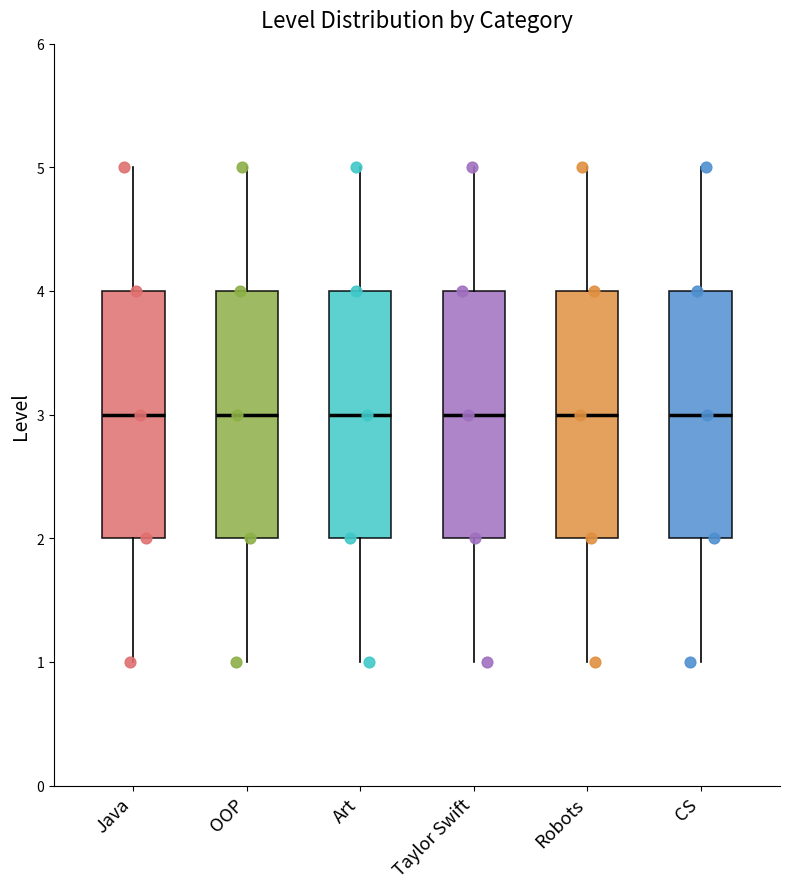

Reading left to right, read every box against the y-axis: the position of its median line, the range the box covers, and the ends of its whiskers. The values are not printed on the chart, so give them approximately, as read against the axis.

Java: median 3, box 2 to 4, whiskers 1 to 5
OOP: median 3, box 2 to 4, whiskers 1 to 5
Art: median 3, box 2 to 4, whiskers 1 to 5
Taylor Swift: median 3, box 2 to 4, whiskers 1 to 5
Robots: median 3, box 2 to 4, whiskers 1 to 5
CS: median 3, box 2 to 4, whiskers 1 to 5